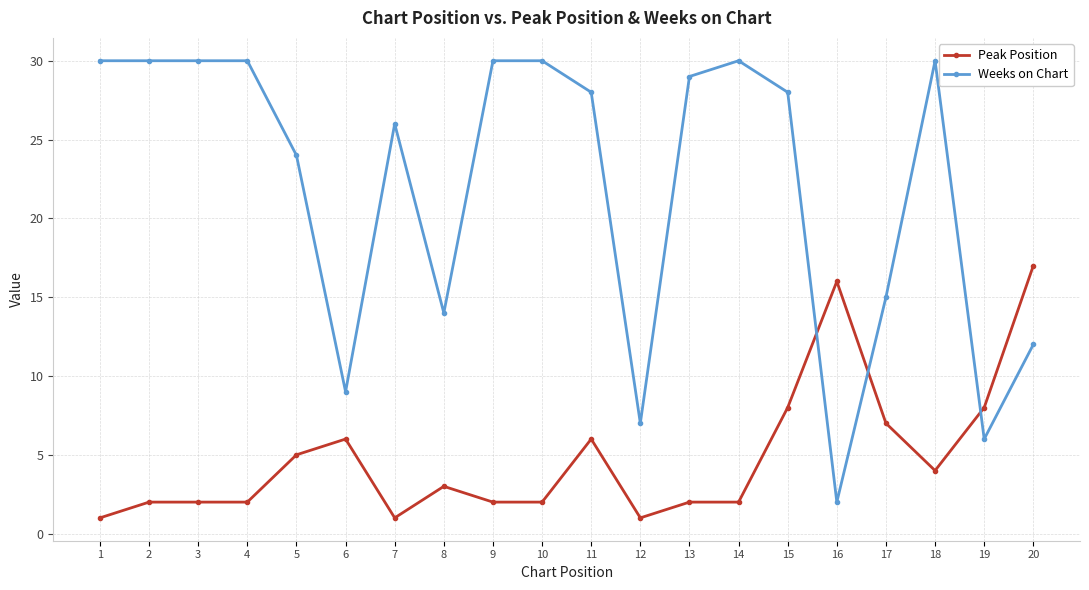

What value does the Weeks on Chart series have at 18, to the nearest 10?

30